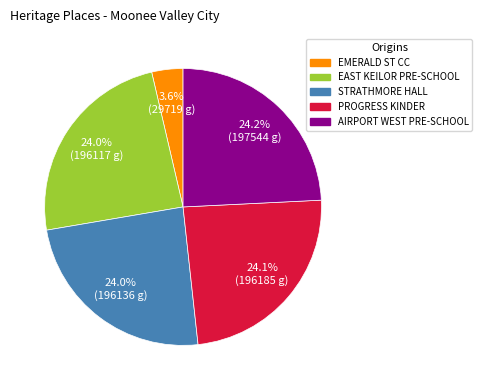

Is there any slice that represents more than half of the pie?

No